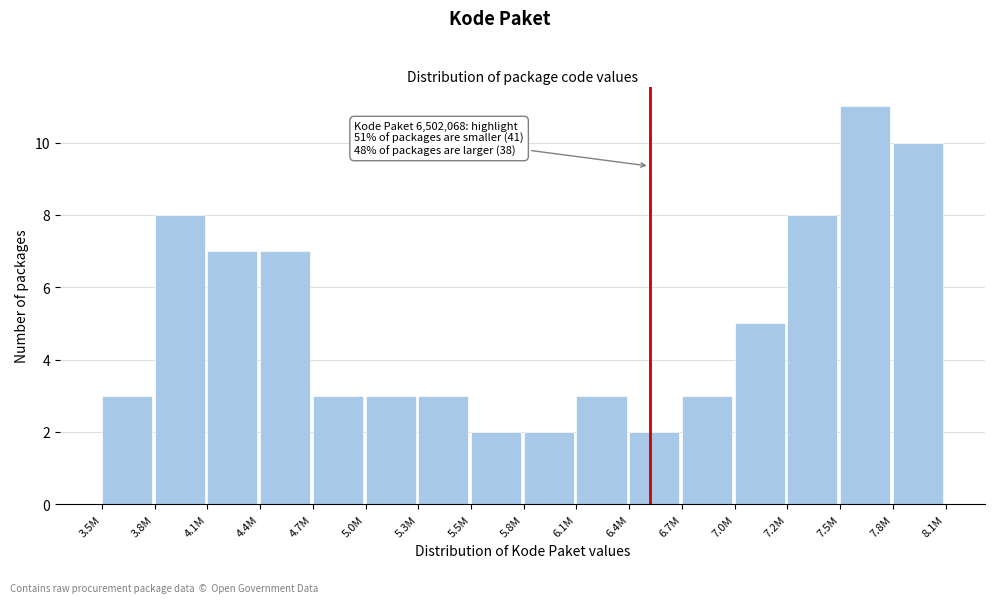

Reading left to right, extract all data points from this chart.

3.5M=3	3.8M=8	4.1M=7	4.4M=7	4.7M=3	5.0M=3	5.3M=3	5.5M=2	5.8M=2	6.1M=3	6.4M=2	6.7M=3	7.0M=5	7.2M=8	7.5M=11	7.8M=10